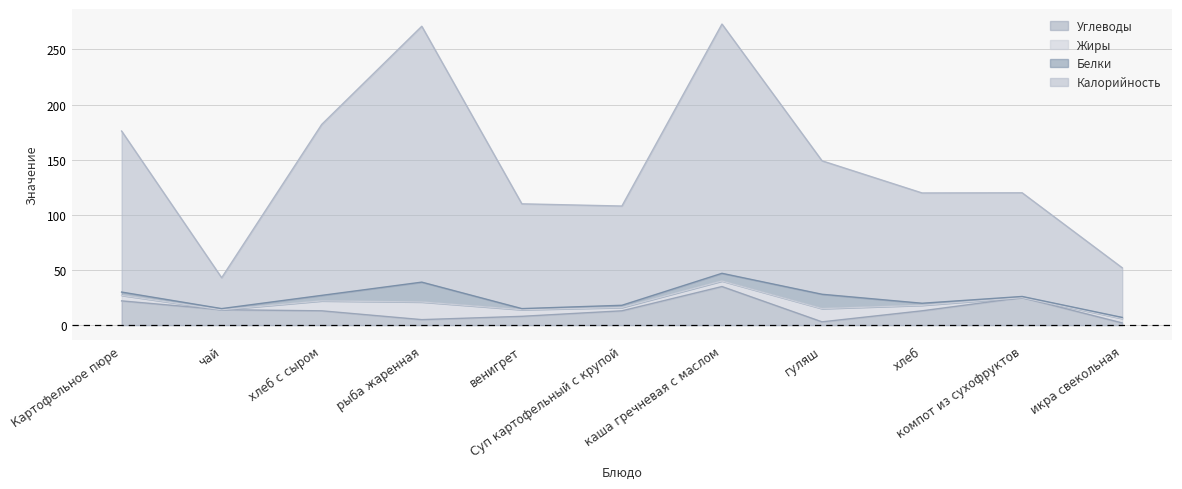

What position from the left is чай?

2